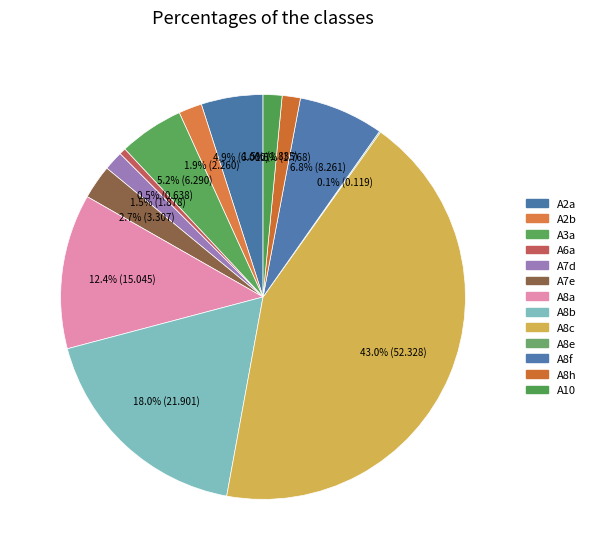

Which category has the smallest portion of the pie?

A8e